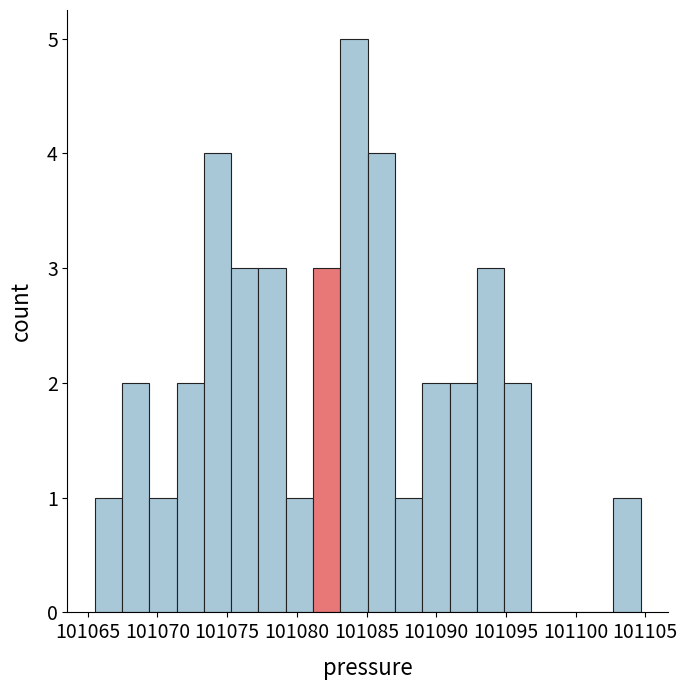

Around what value on the x-axis is the tallest bar? Give the approximate position of its centre, as read against the axis.

101084.0